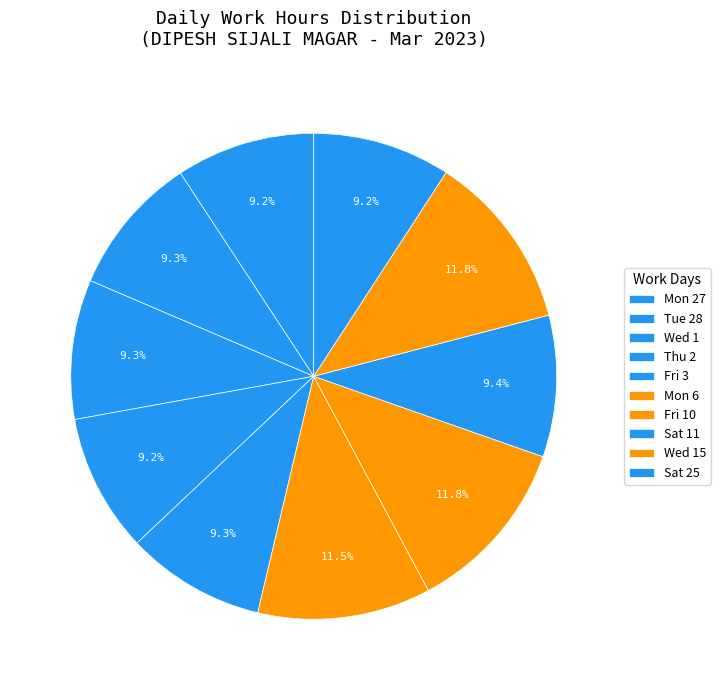

How many slices are in this pie chart?

10